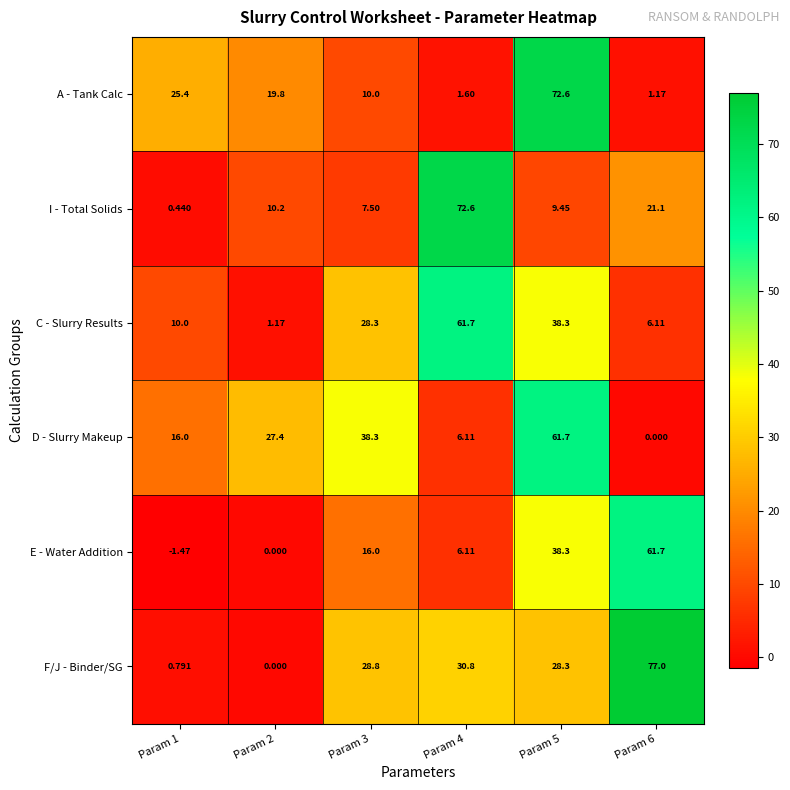

Which series has the largest total across all categories?

F/J - Binder/SG